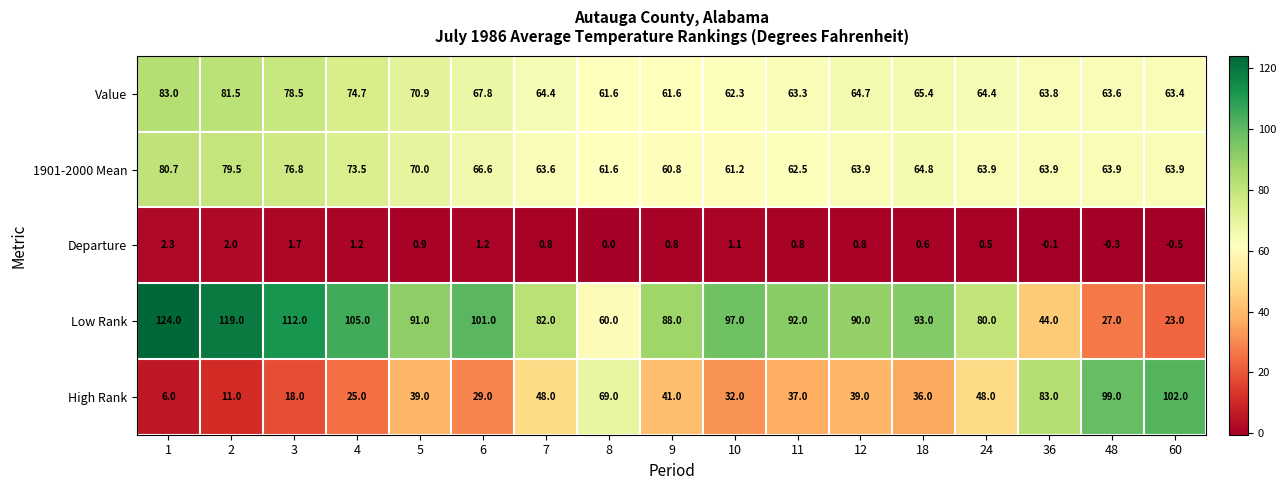

List the series in order of their peak value, highest first.

Low Rank, High Rank, Value, 1901-2000 Mean, Departure